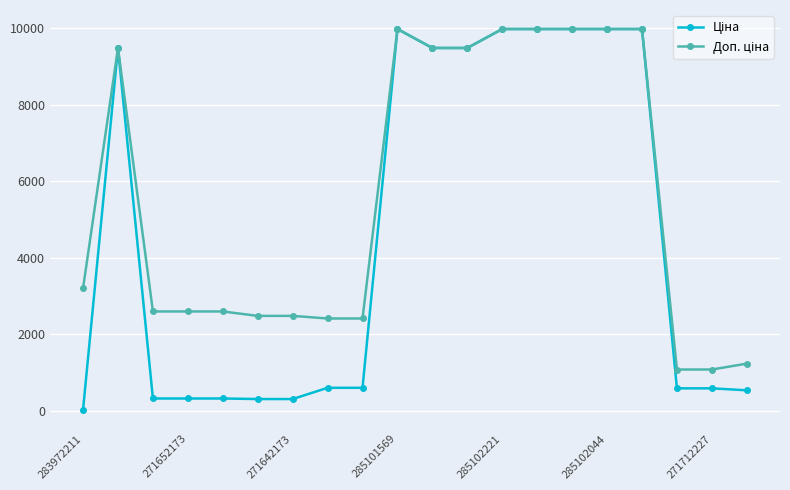

What is the greatest value displayed?

9975.0